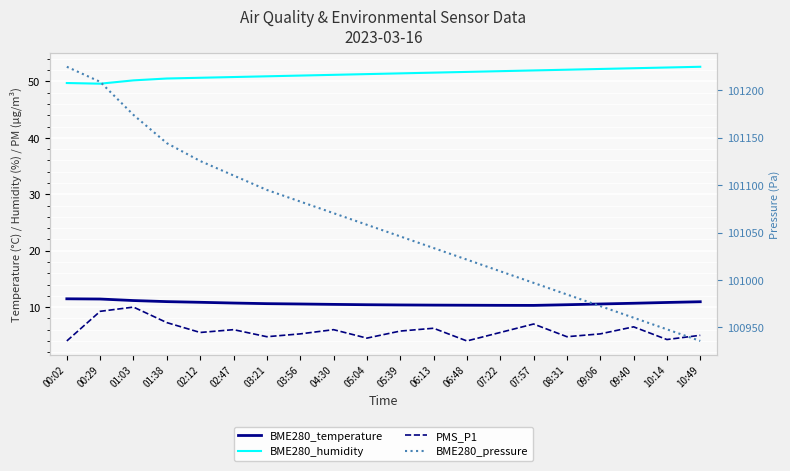

True or false: PMS_P1 has more than 1 interior local peaks.

True